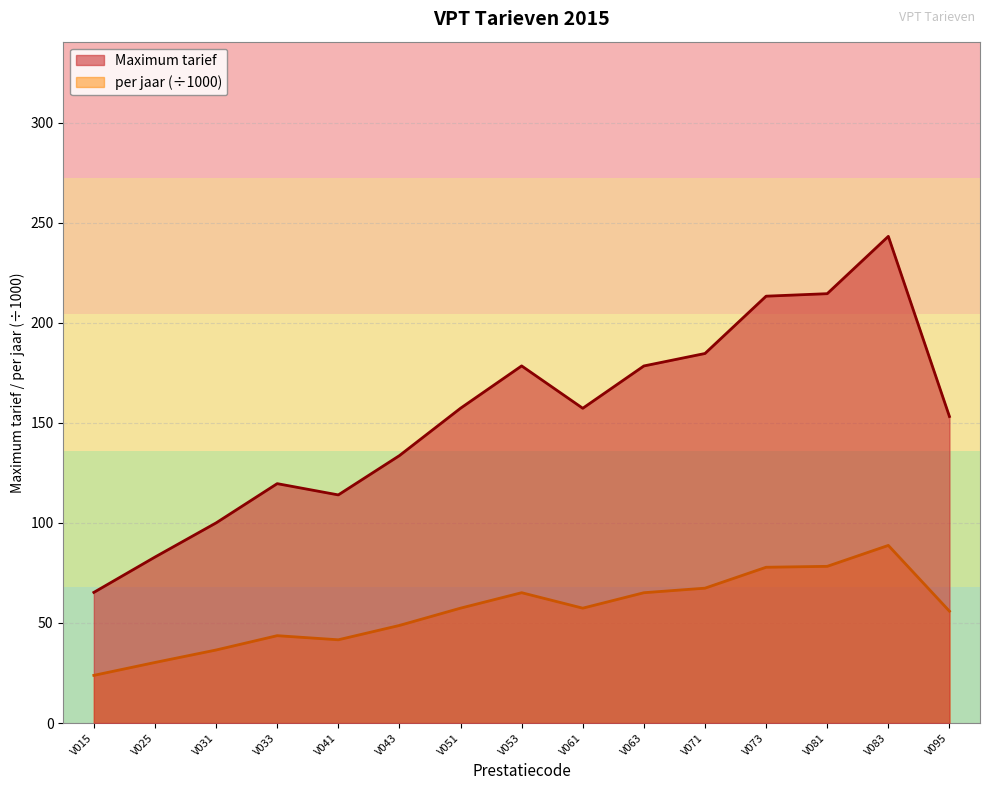

What is the maximum value shown in the chart?

243.2